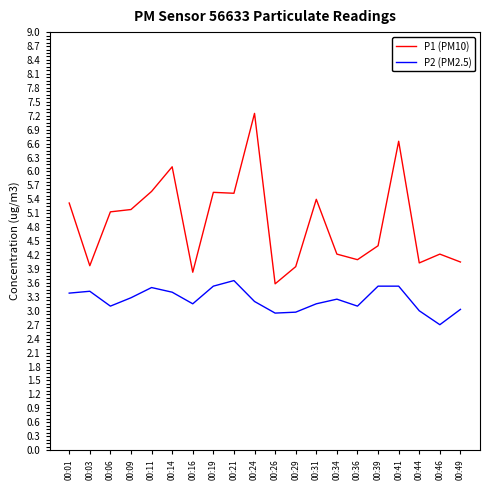

Which series has the largest total across all categories?

P1 (PM10)